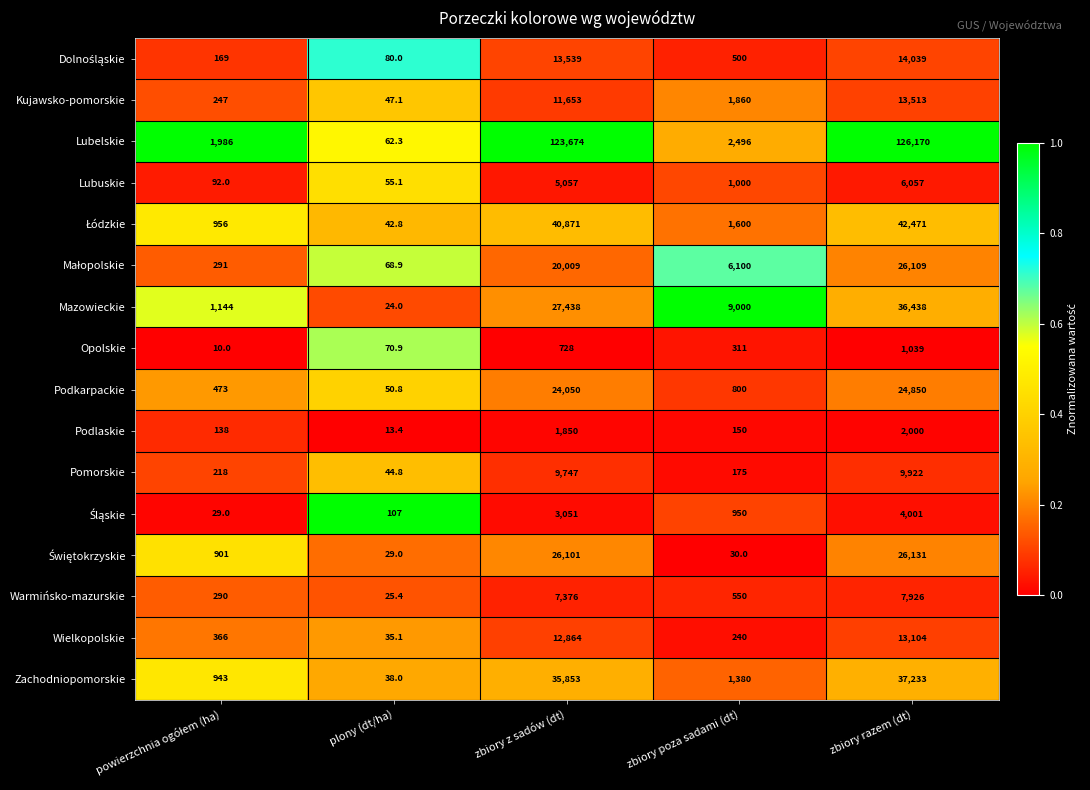

What is the average value of the Wielkopolskie series?

5321.8